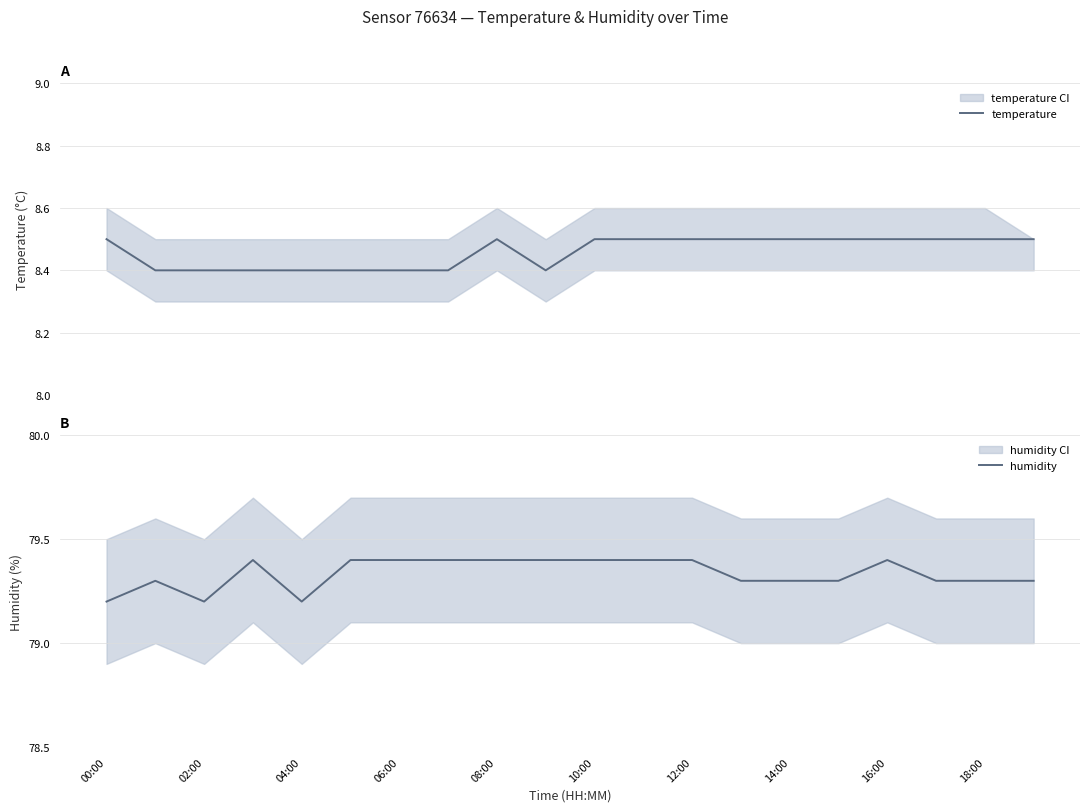

What is the maximum value for temperature?

8.5